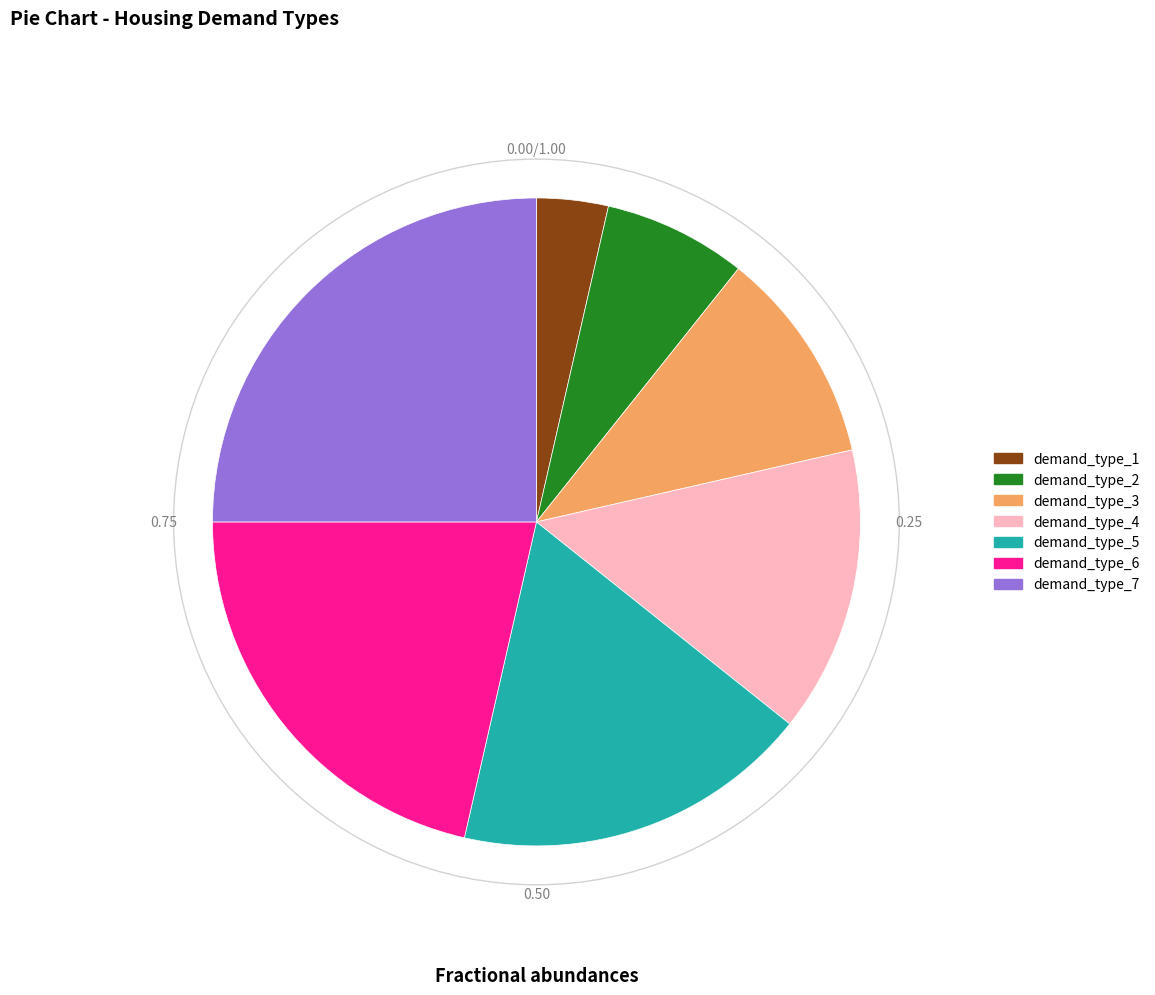

Between demand_type_4 and demand_type_3, which is larger?

demand_type_4